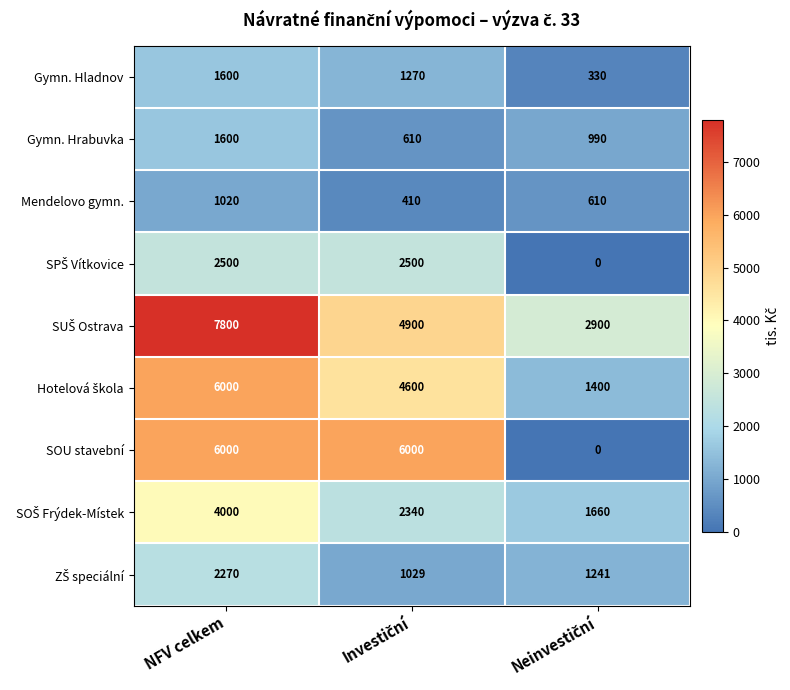

What is the total value across all series at NFV celkem?

32790